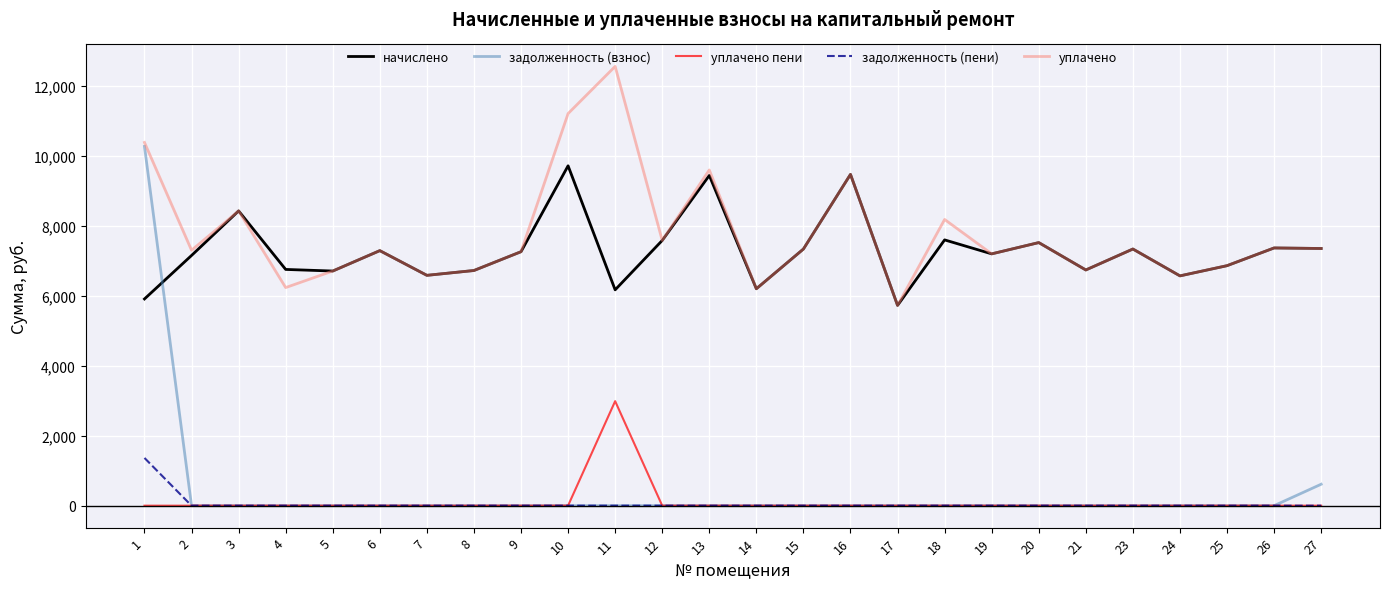

Which series has the widest spread of values?

задолженность (взнос)